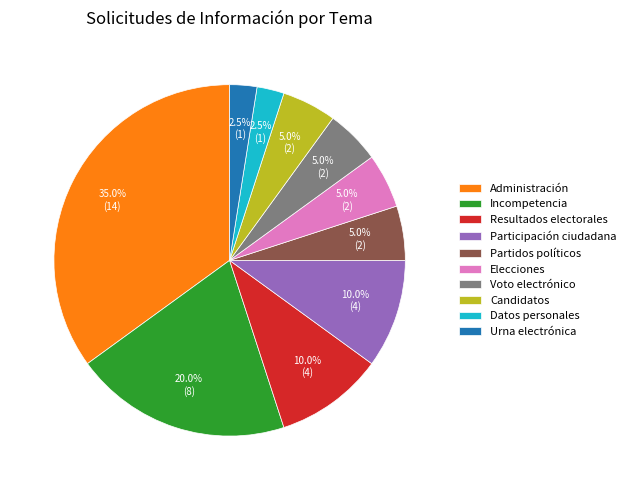

What percentage do Candidatos and Datos personales together represent?

7.5%